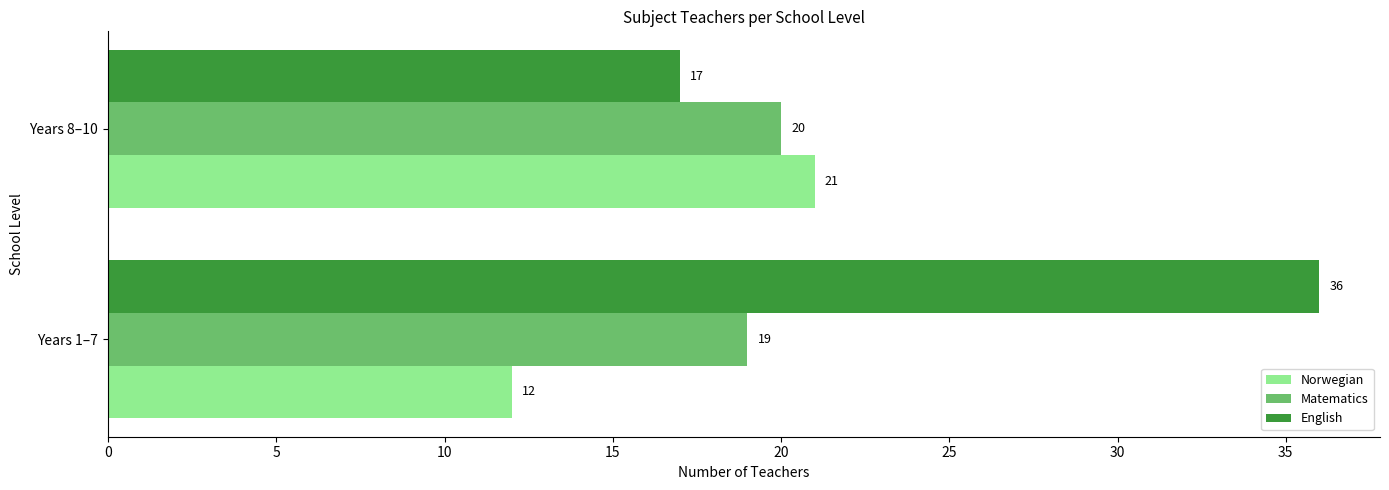

Which series changed the most between Years 1–7 and Years 8–10?

English